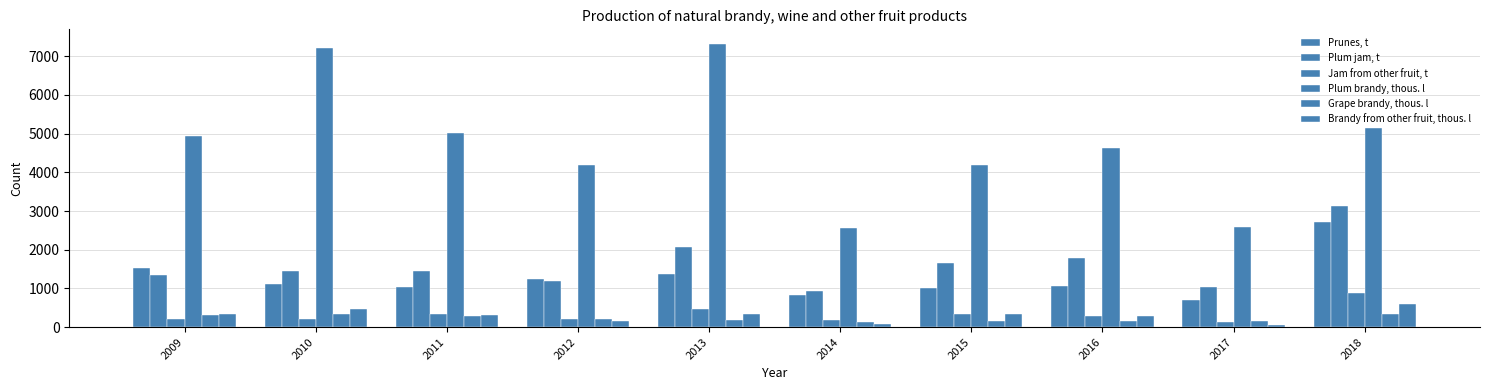

At how many categories does at least one series exceed 1822?

10